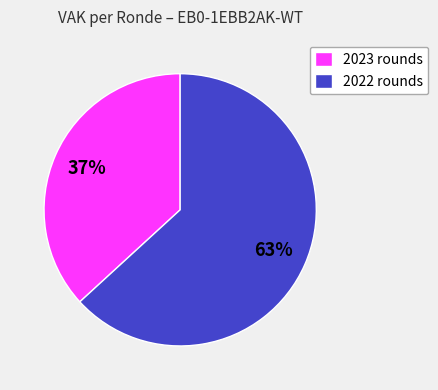

What percentage is the 2022 rounds slice, to the nearest percent?

63%